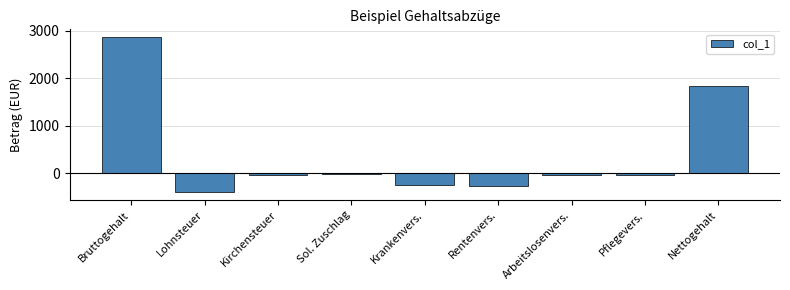

How many data points are less than -36?

5